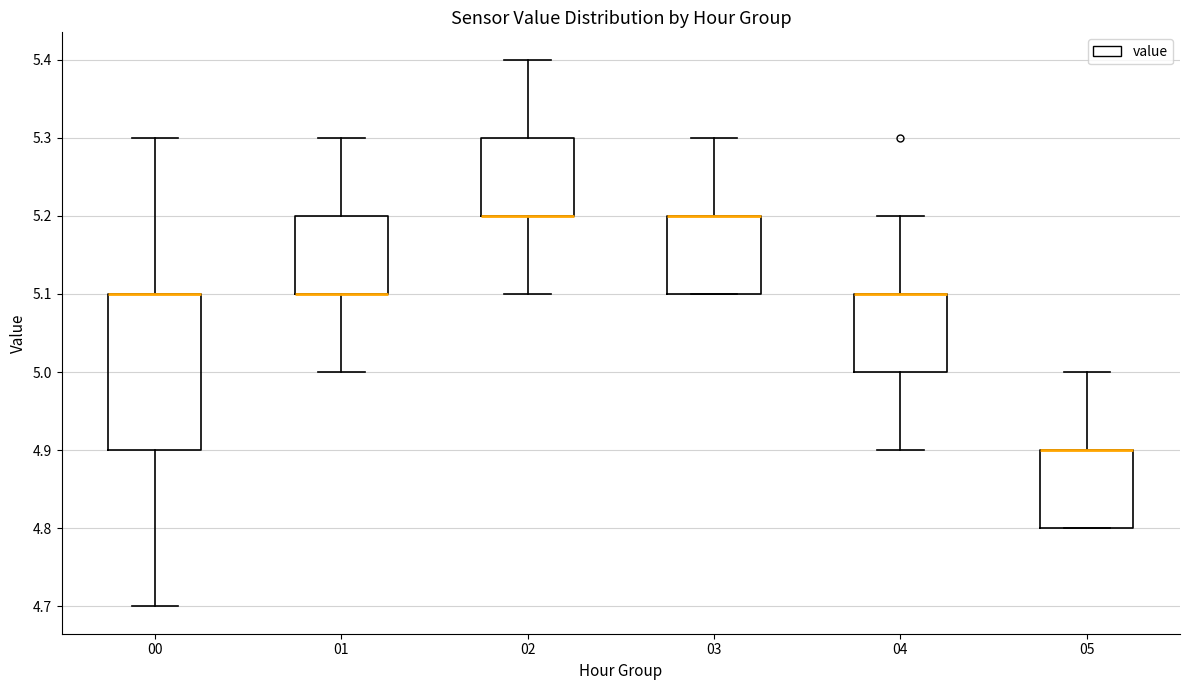

Reading left to right, read every box against the y-axis: the position of its median line, the range the box covers, and the ends of its whiskers. The values are not printed on the chart, so give them approximately, as read against the axis.

00: median 5.1 (drawn on the box's upper edge), box 4.9 to 5.1, whiskers 4.7 to 5.3
01: median 5.1 (drawn on the box's lower edge), box 5.1 to 5.2, whiskers 5.0 to 5.3
02: median 5.2 (drawn on the box's lower edge), box 5.2 to 5.3, whiskers 5.1 to 5.4
03: median 5.2 (drawn on the box's upper edge), box 5.1 to 5.2, whiskers 5.1 to 5.3
04: median 5.1 (drawn on the box's upper edge), box 5.0 to 5.1, whiskers 4.9 to 5.2
05: median 4.9 (drawn on the box's upper edge), box 4.8 to 4.9, whiskers 4.8 to 5.0